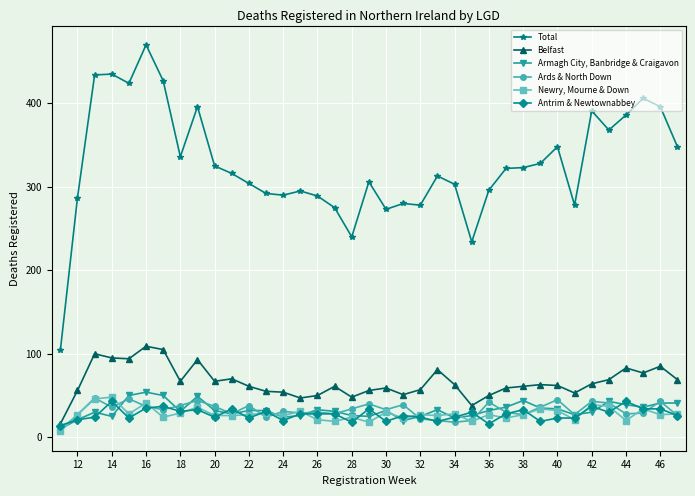

Which series has the widest spread of values?

Total